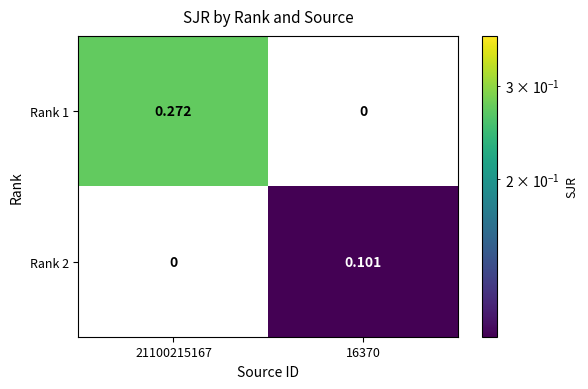

At how many categories does at least one series exceed 0?

2